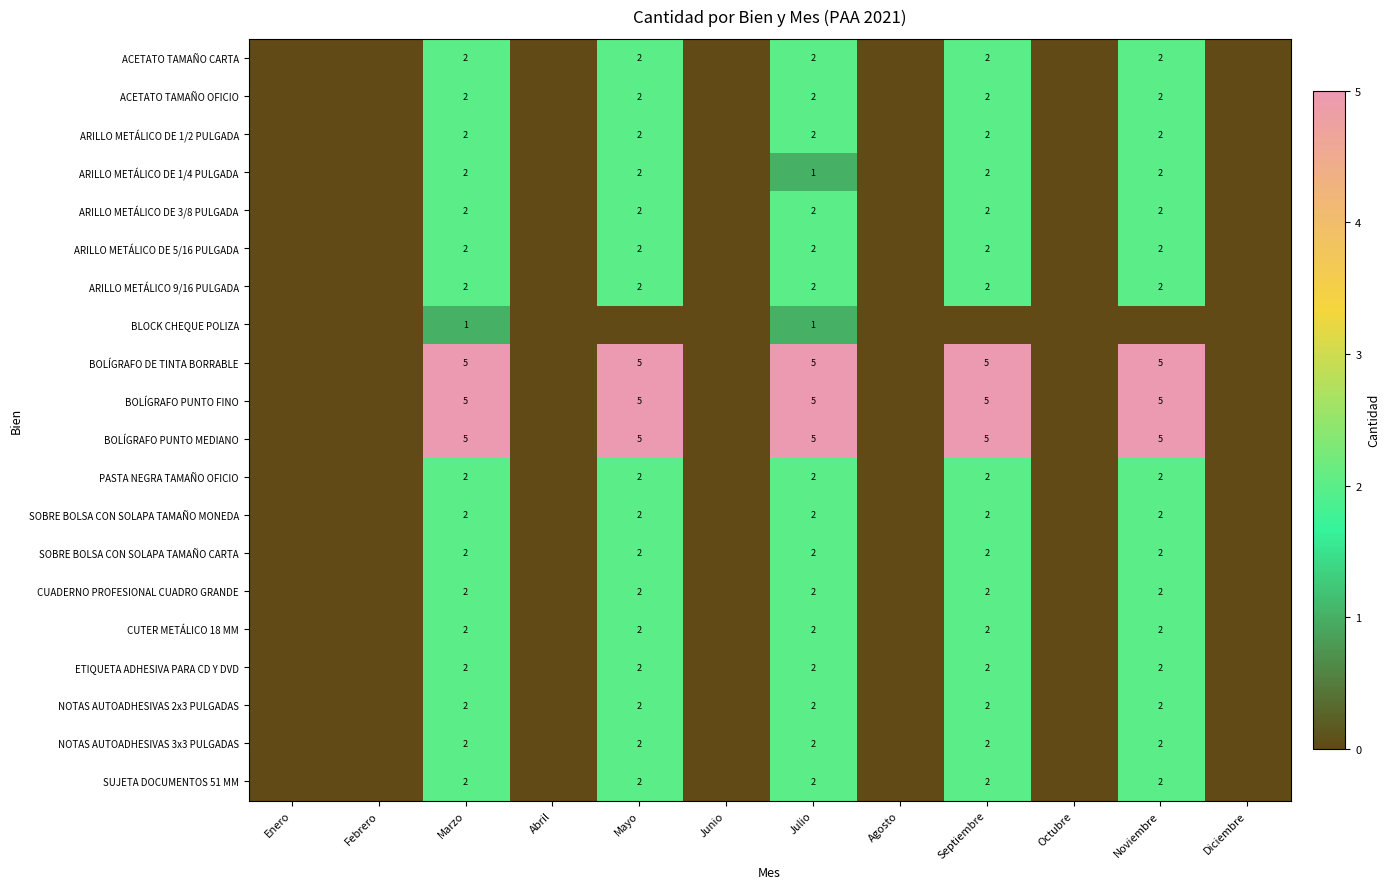

Is it true that BOLÍGRAFO PUNTO MEDIANO equals 5 at Septiembre?

True